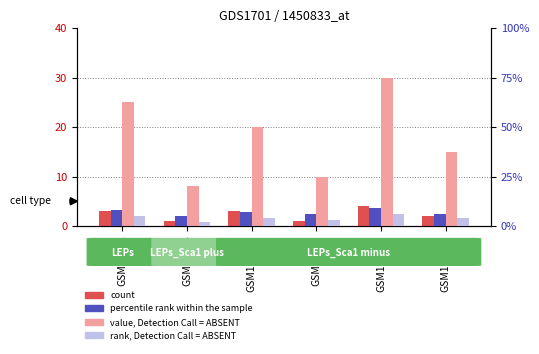

The value, Detection Call = ABSENT series shows 41 at GSM101118. True or false?

False